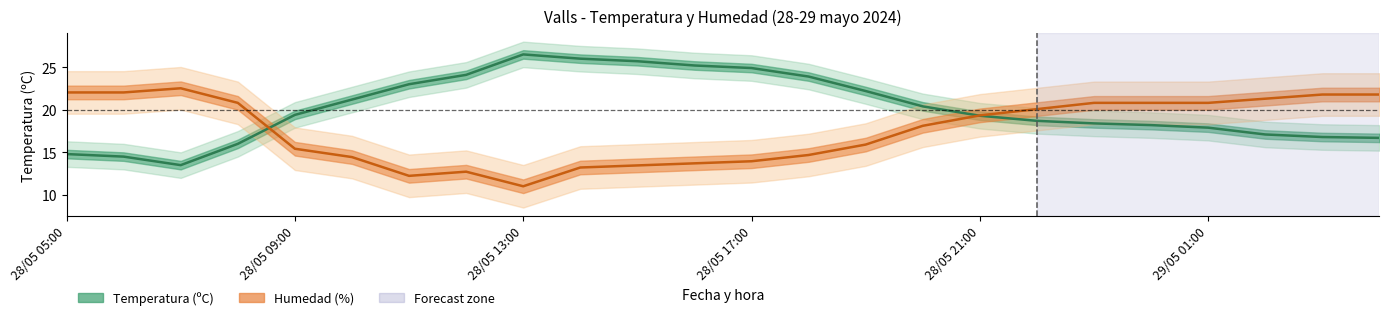

What position from the left is 28/05 08:00?

4